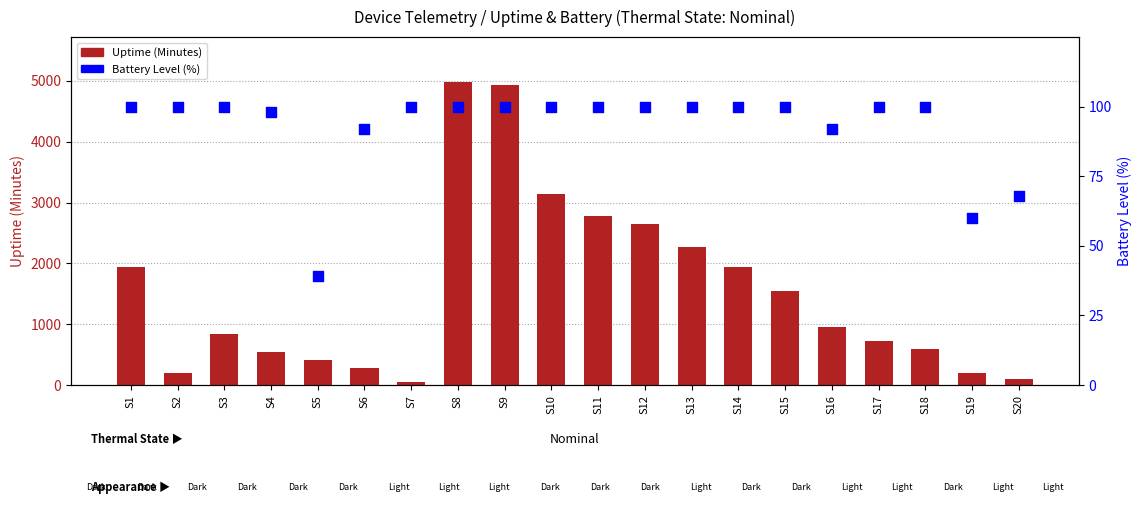

At how many categories does at least one series exceed 294?

15